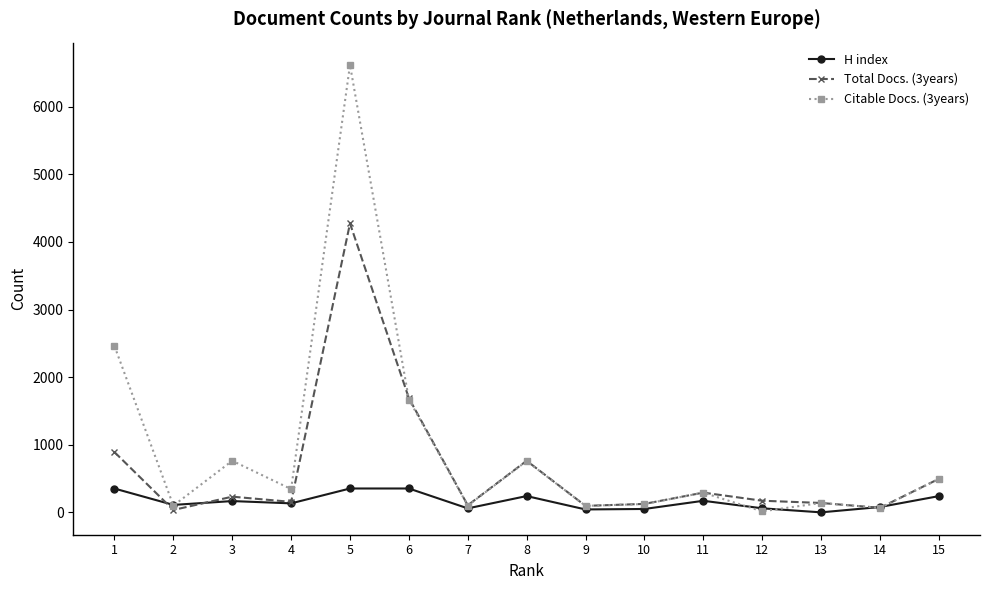

List the series in order of their peak value, lowest first.

H index, Total Docs. (3years), Citable Docs. (3years)